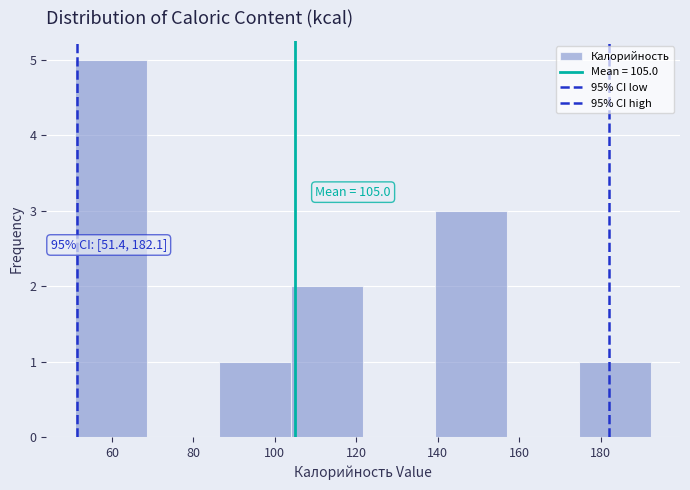

Which range on the x-axis has the tallest bar?

52 to 68